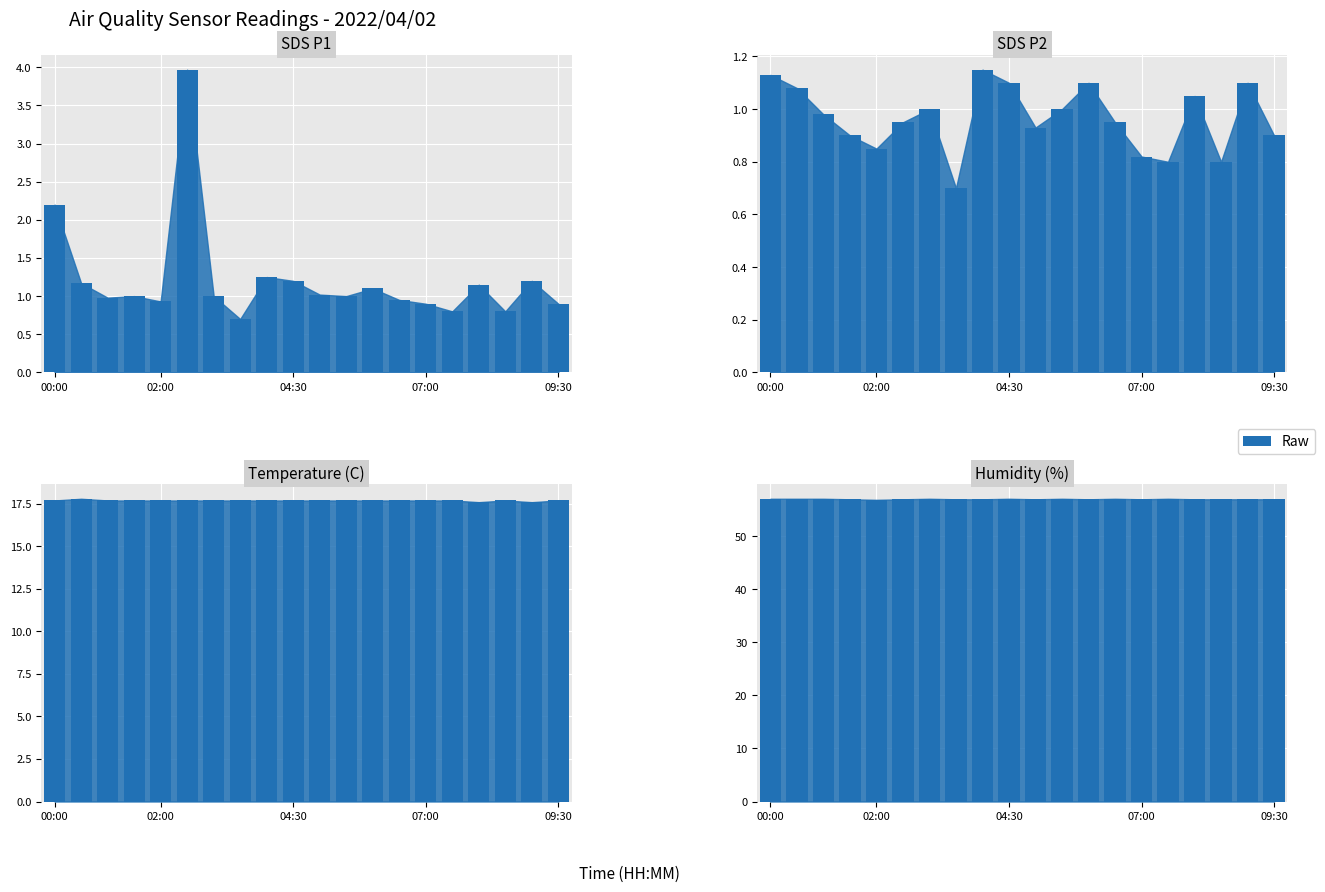

What is the value of the SDS P1 bar at the 10th from the left?

1.2